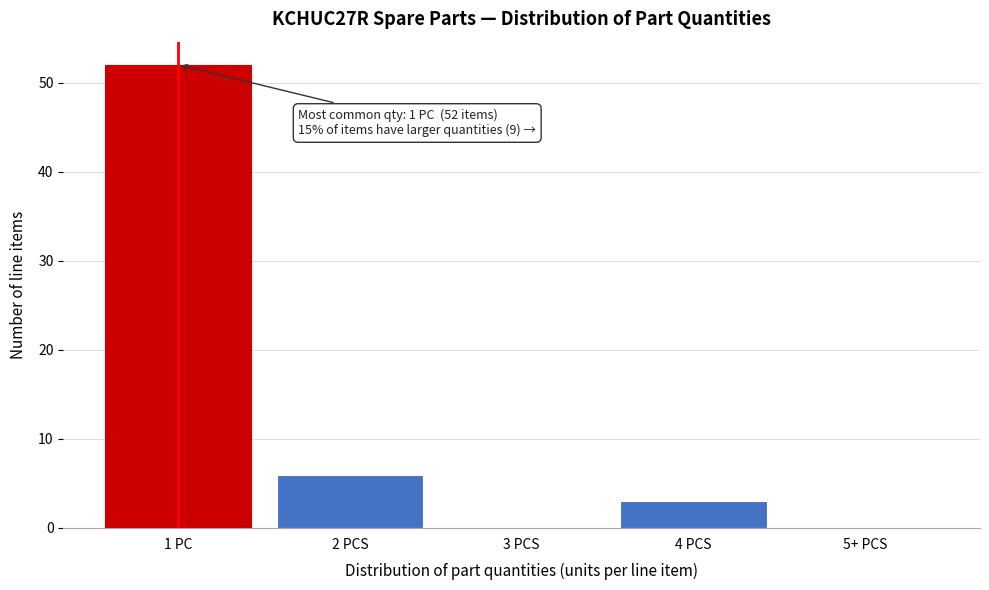

Reading left to right, extract all data points from this chart.

1 PC=52	2 PCS=6	3 PCS=0	4 PCS=3	5+ PCS=0